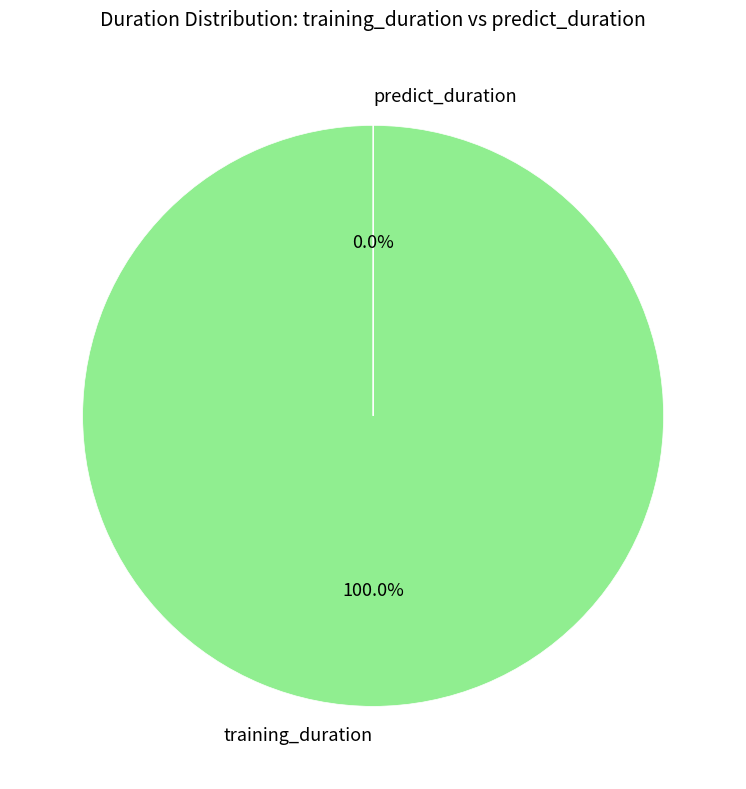

What is the smallest slice in the pie chart?

predict_duration